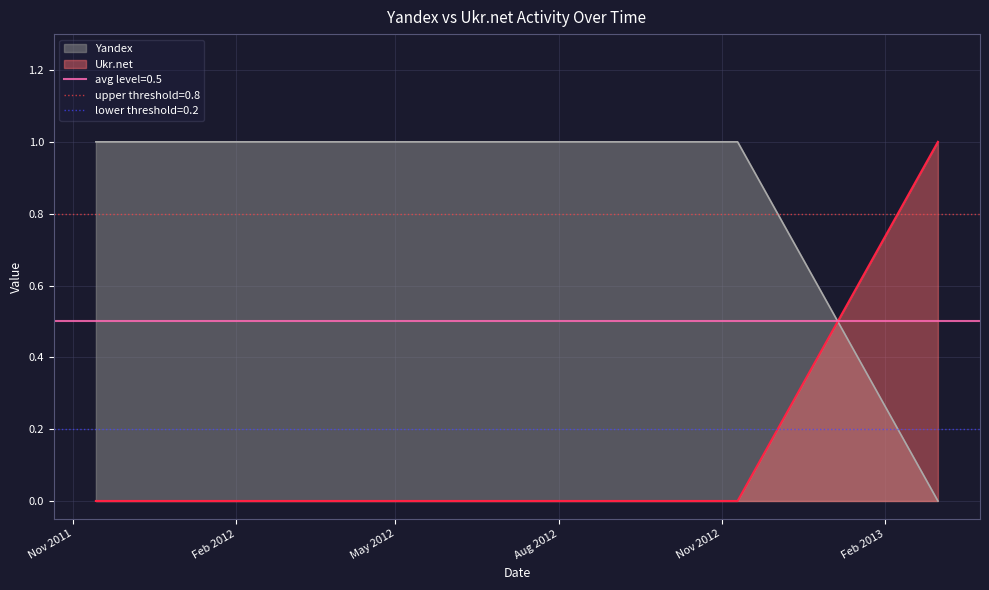

The value of Ukr.net at 2013-03-03 is 1. True or false?

True